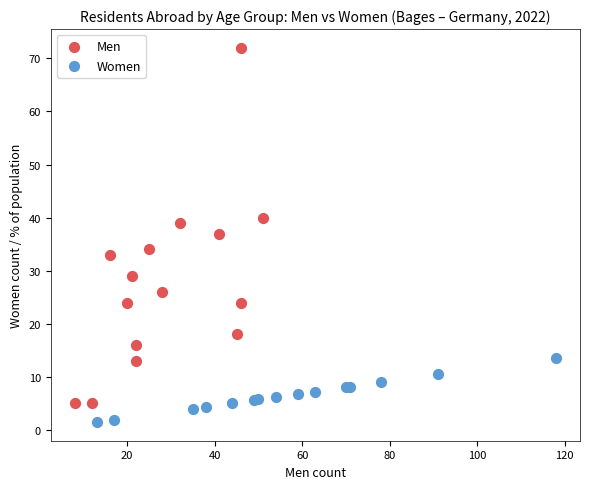

What are all the series names shown in the legend?

Men, Women